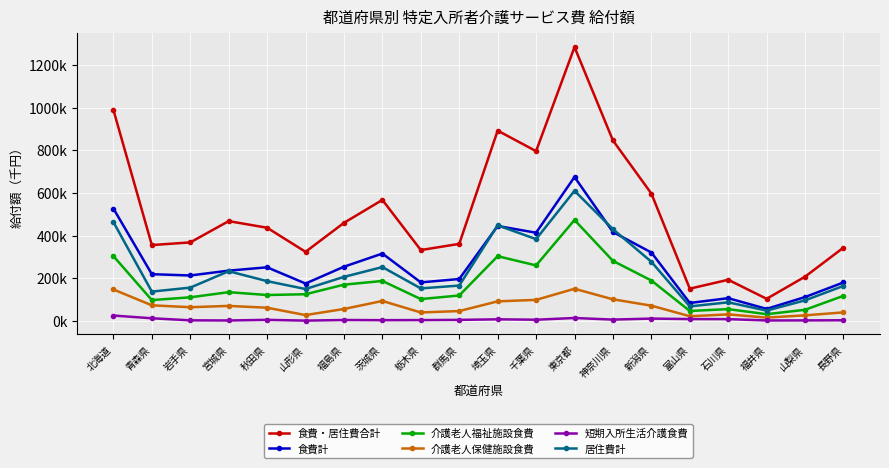

True or false: 短期入所生活介護食費 and 居住費計 intersect in this chart.

False